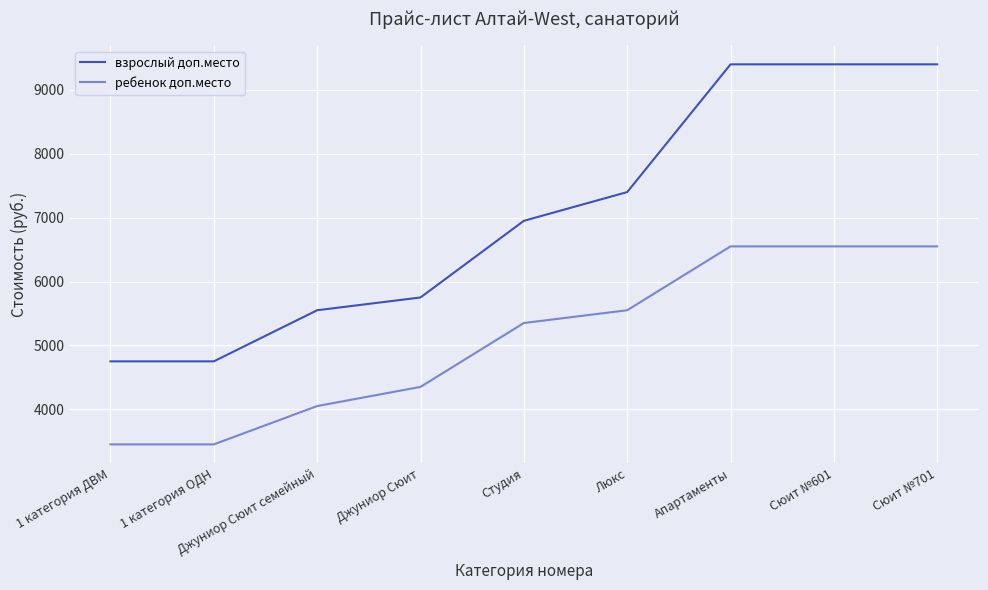

Rank the series by their maximum value, from highest to lowest.

взрослый доп.место, ребенок доп.место